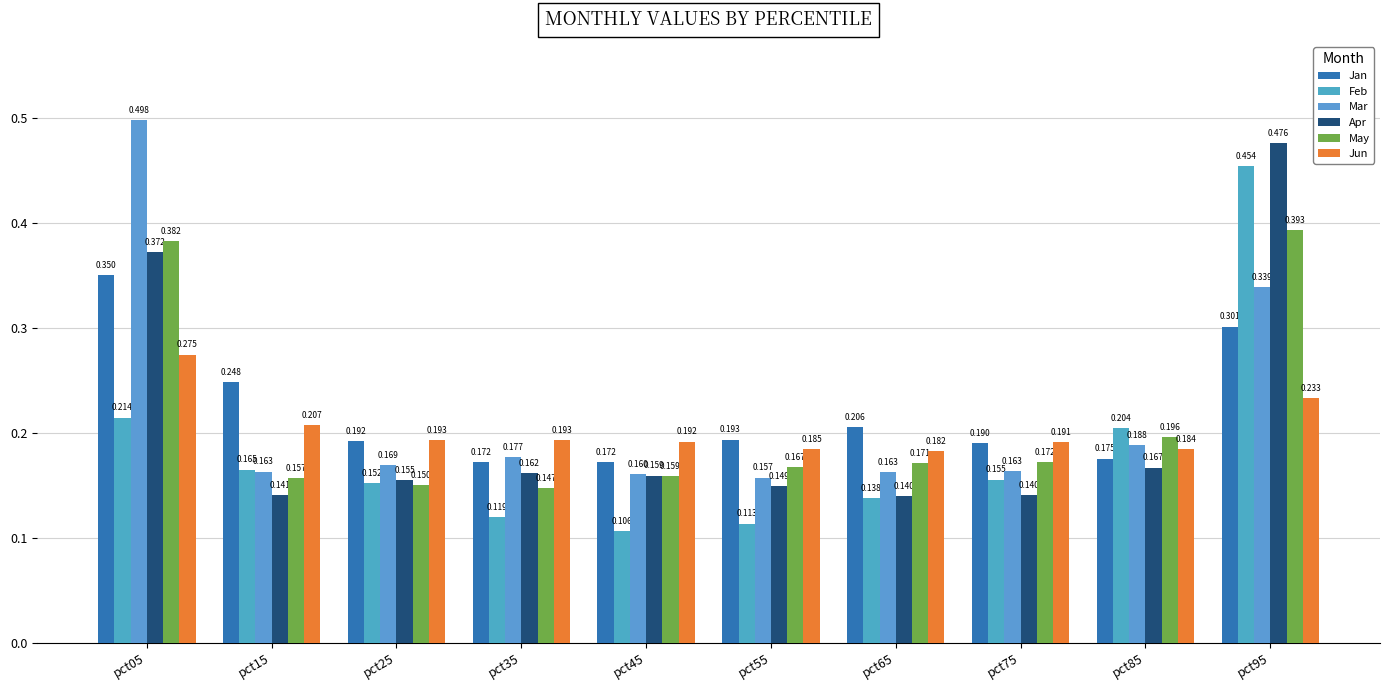

Which series has the largest total across all categories?

Jan